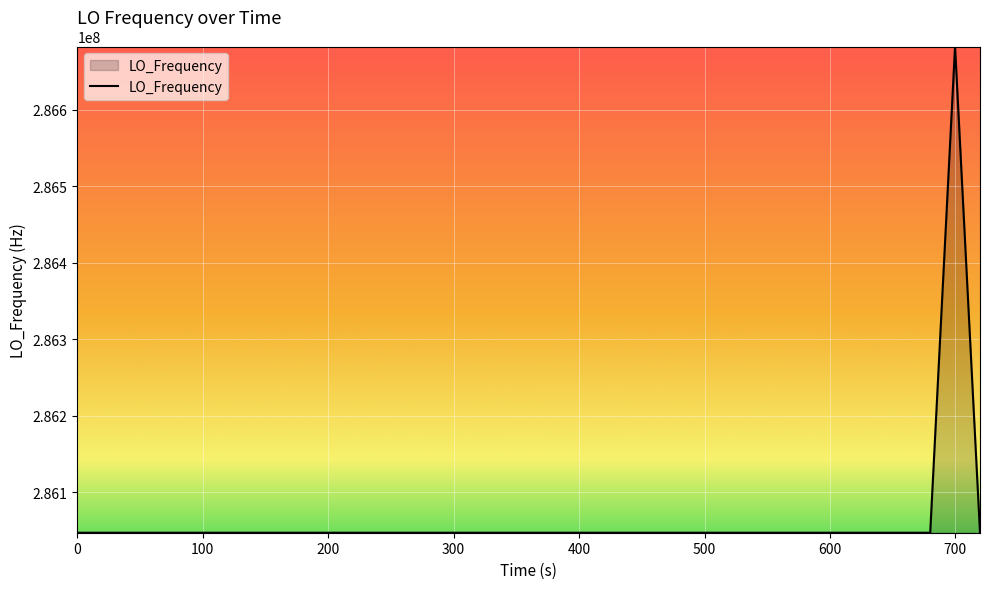

What is the smallest value displayed?

286046998.2